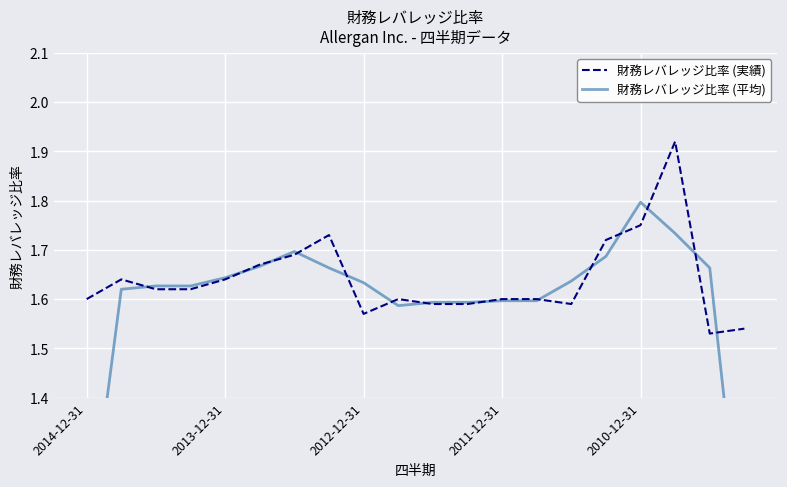

What is the maximum value shown in the chart?

1.9